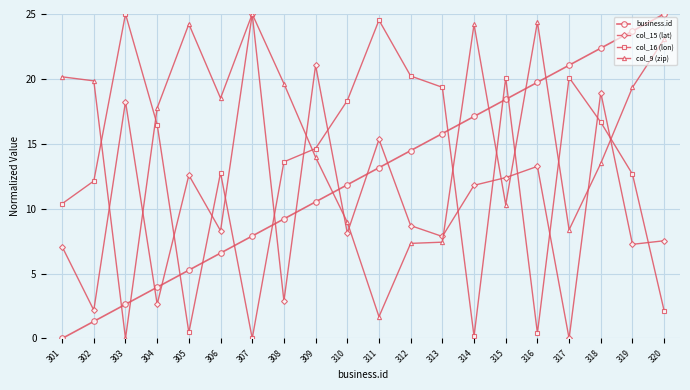

True or false: col_9 (zip) and business.id intersect in this chart.

True